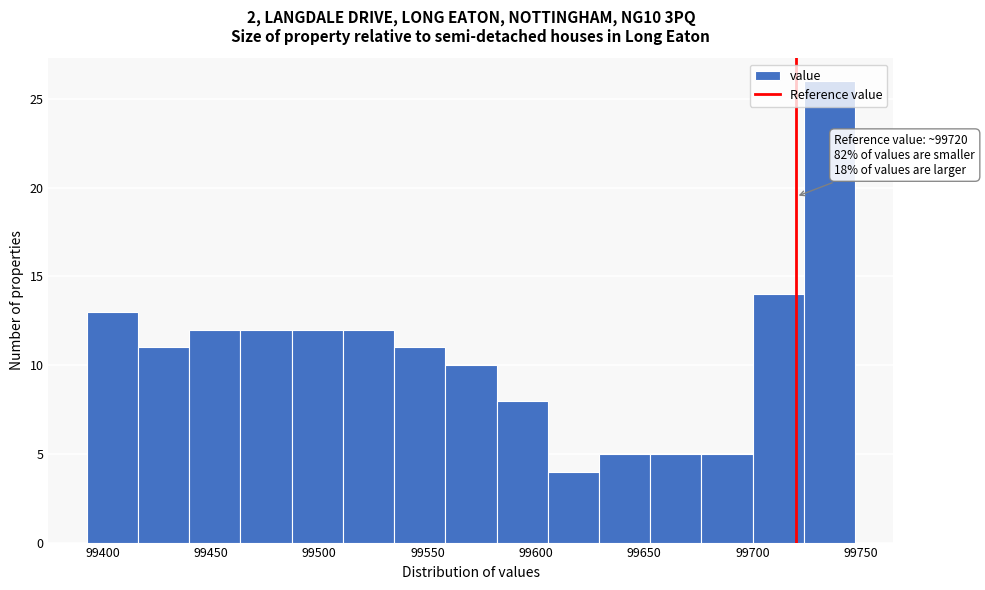

Over which range of the x-axis is the bar tallest?

99725 to 99745